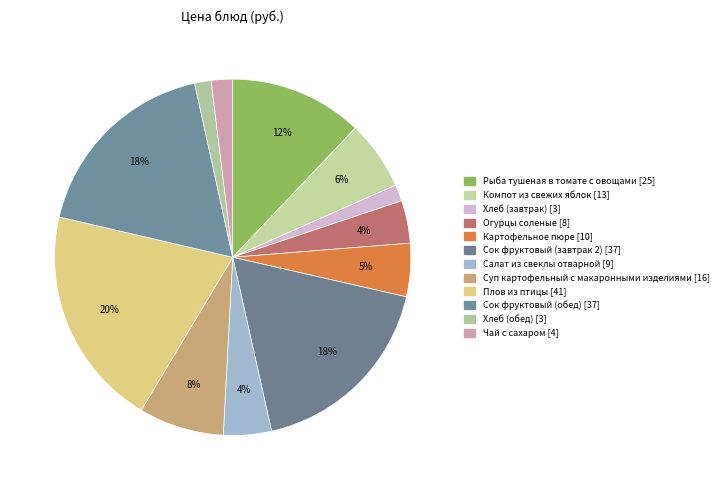

To the nearest percent, what is the average slice percentage?

8%